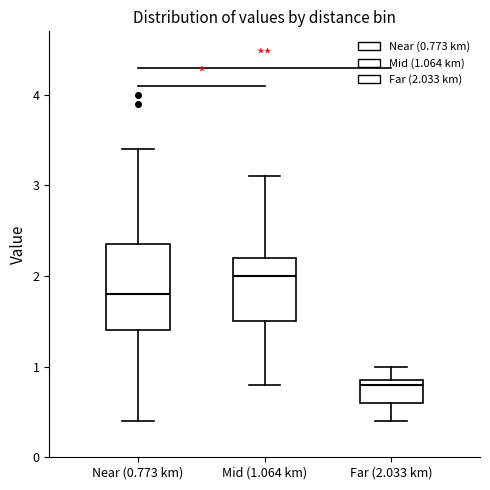

Which box is the tallest, from its lower edge to its upper edge?

Near (0.773 km)